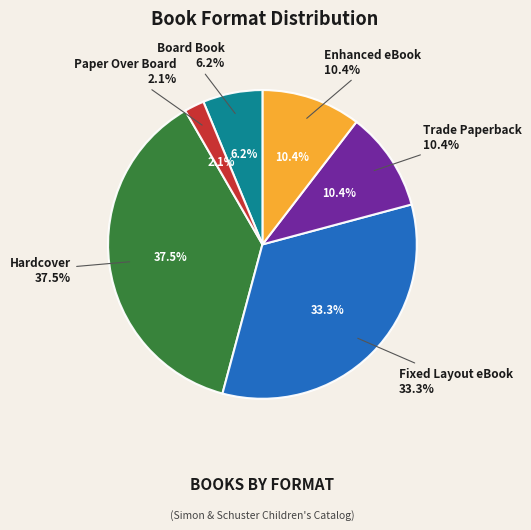

To the nearest percent, what portion does Enhanced eBook represent?

10%